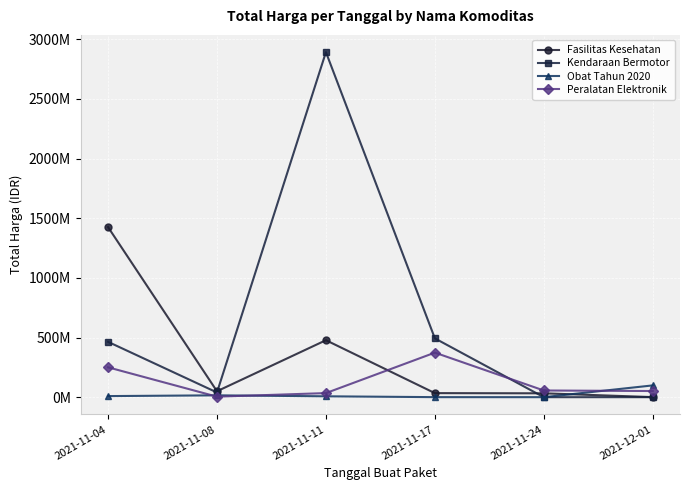

Does the chart have visible grid lines?

Yes